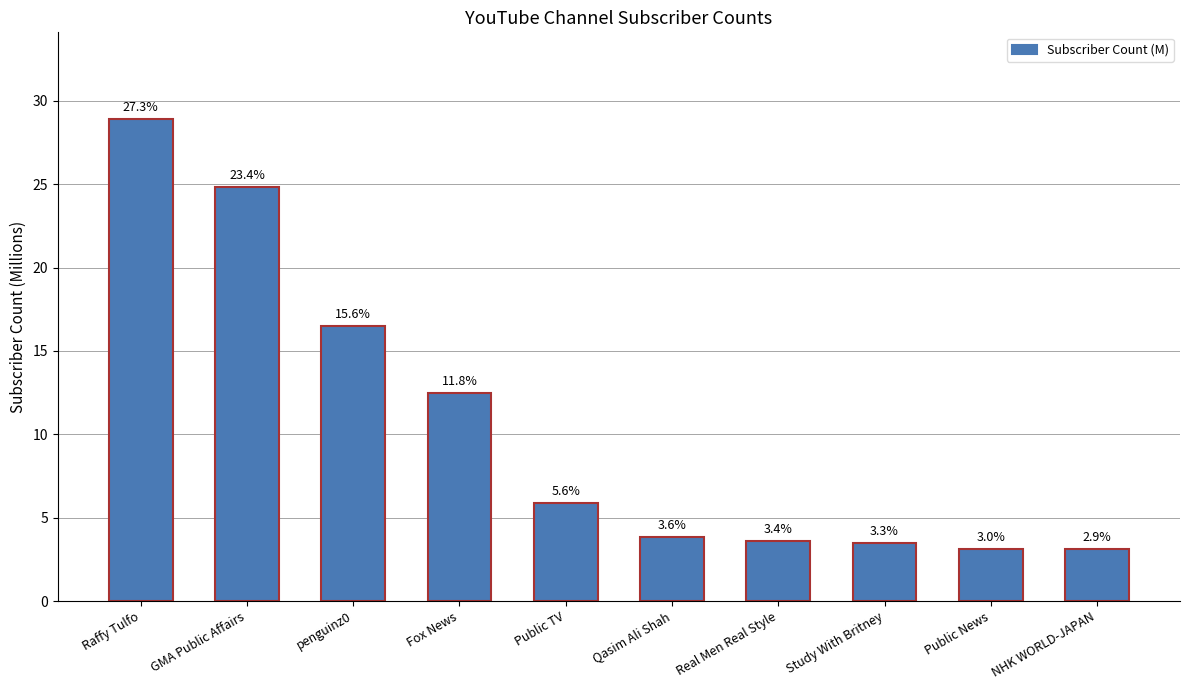

Does the chart contain any negative values?

No